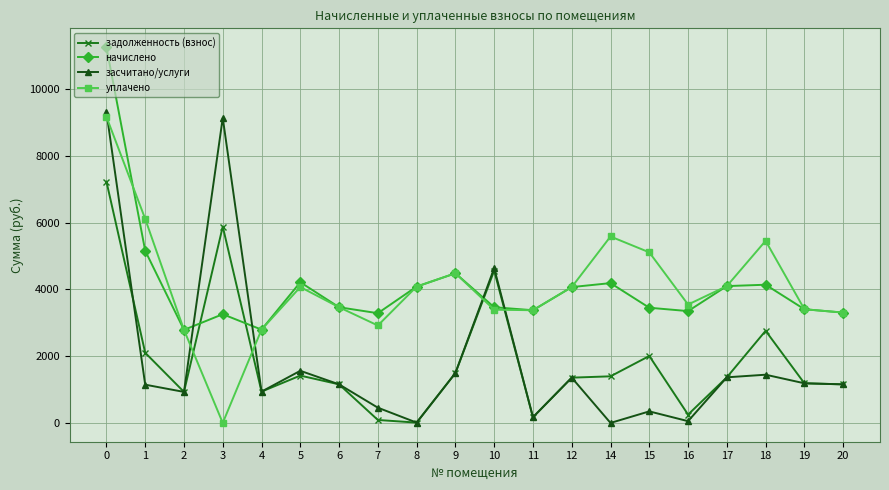

True or false: задолженность (взнос) and засчитано/услуги cross at least once.

True